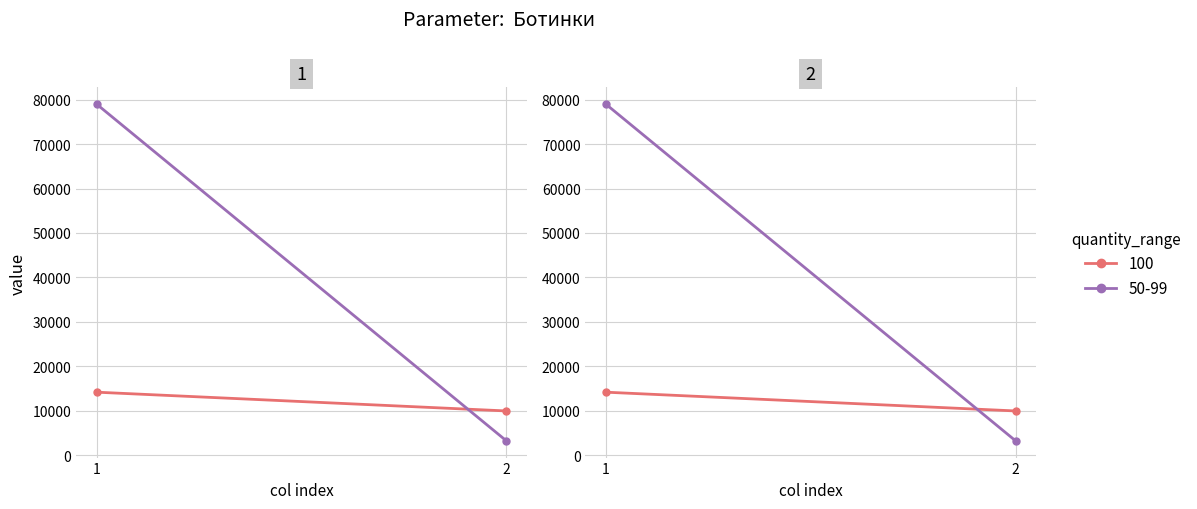

What is the label of the 2nd point from the right?

Ботинки_100